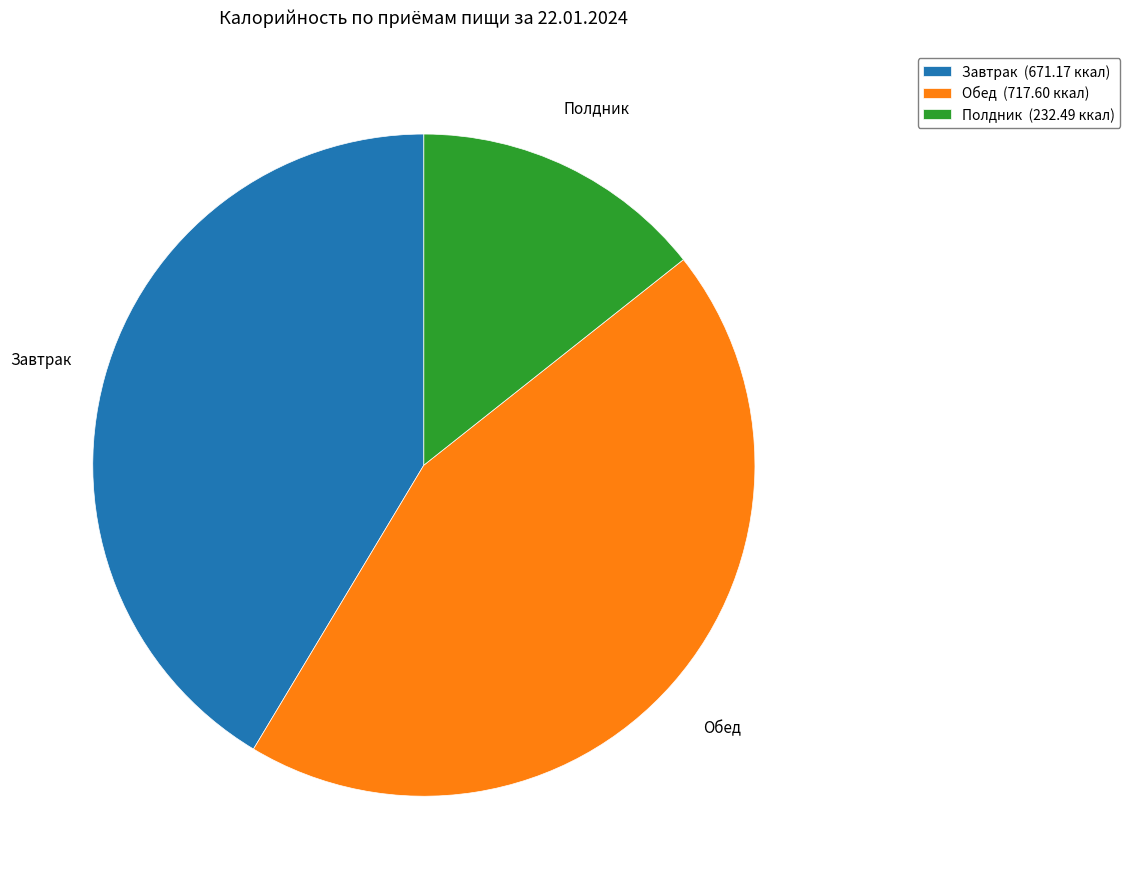

Between Завтрак and Обед, which is larger?

Обед